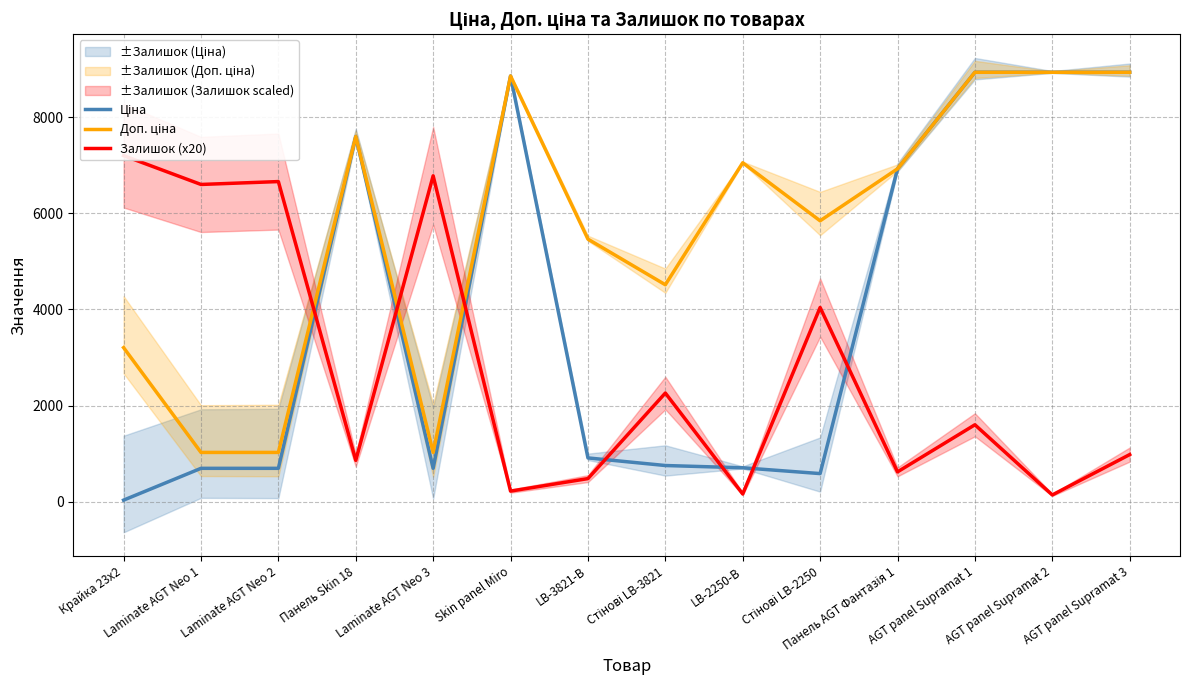

The value of Доп. ціна at Laminate AGT Neo 3 is 1024.6. True or false?

True